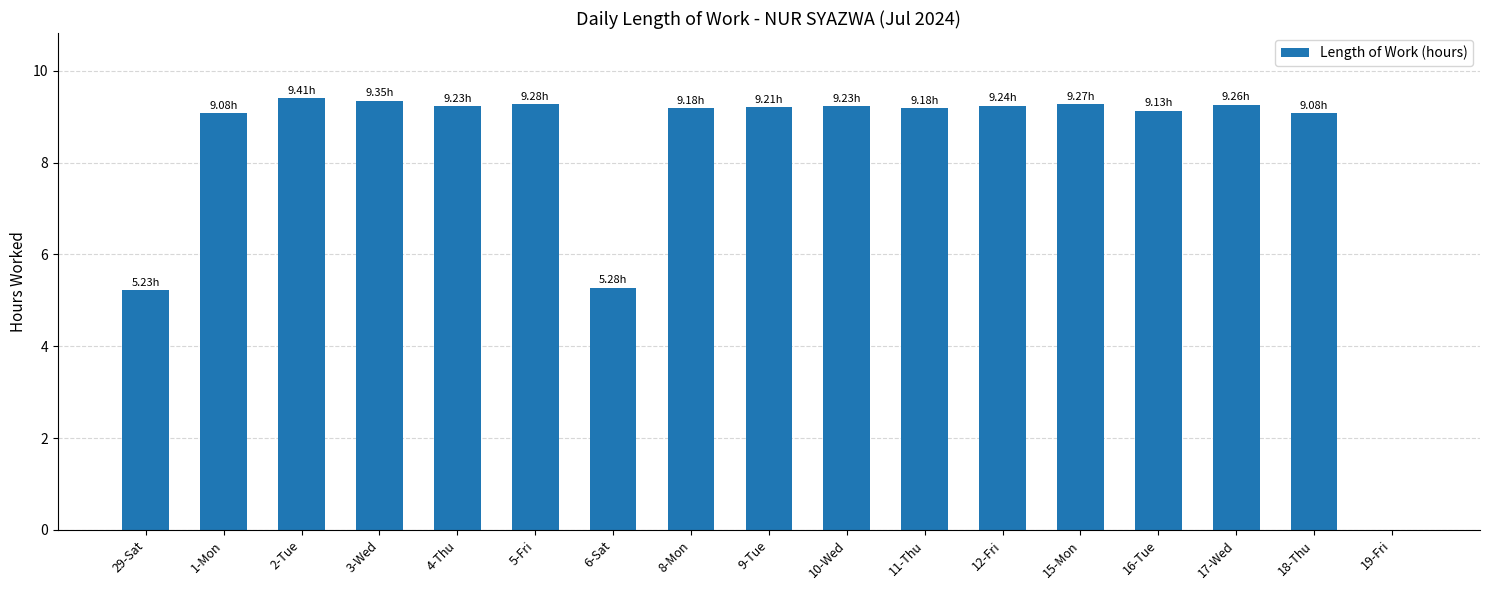

What is the sum of the values at 4-Thu and 15-Mon?

18.5